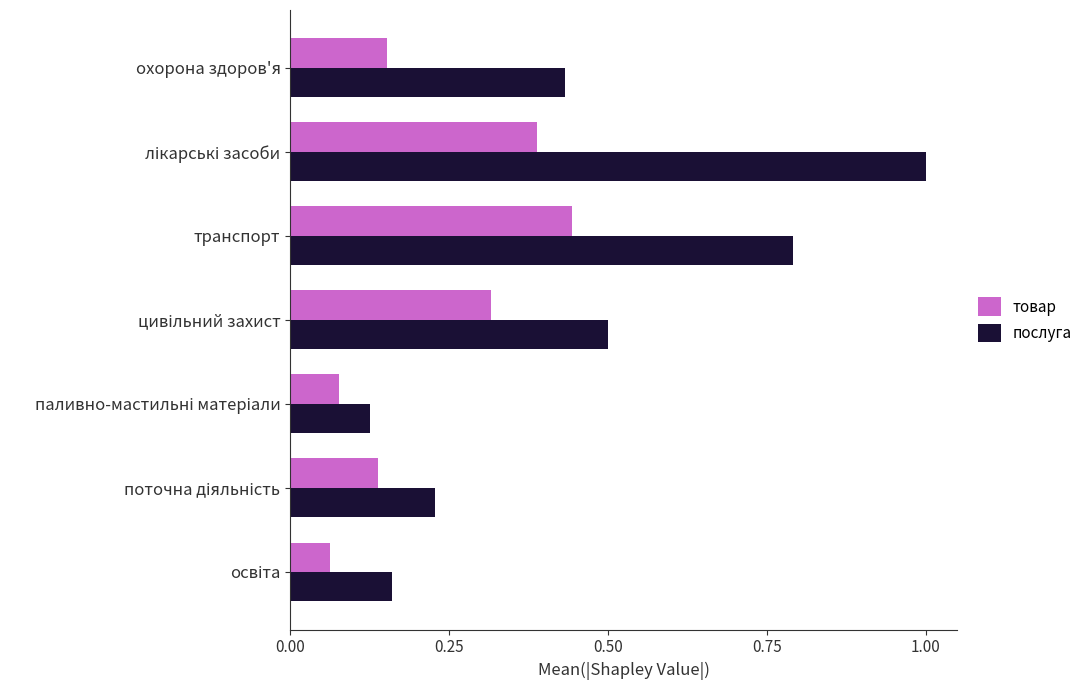

True or false: послуга has a value of 0.8 at транспорт.

True